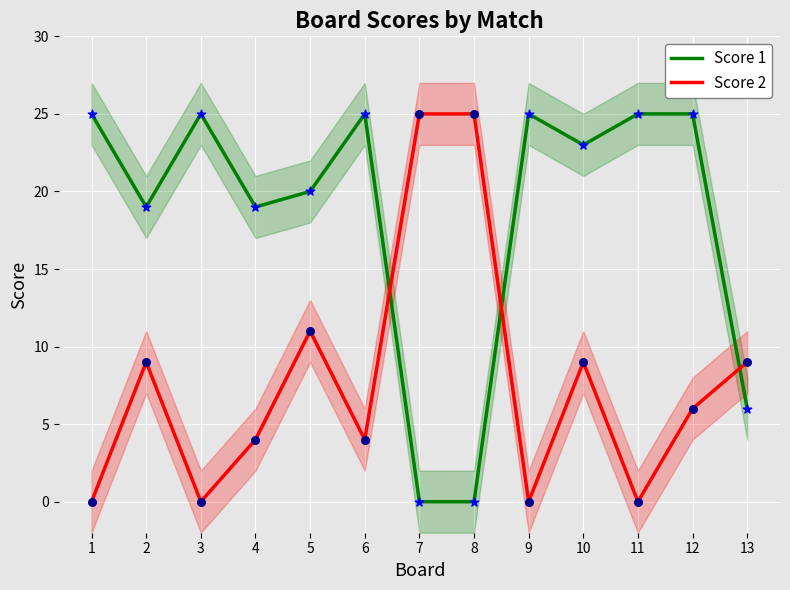

What are all the series names shown in the legend?

Score 1, Score 2